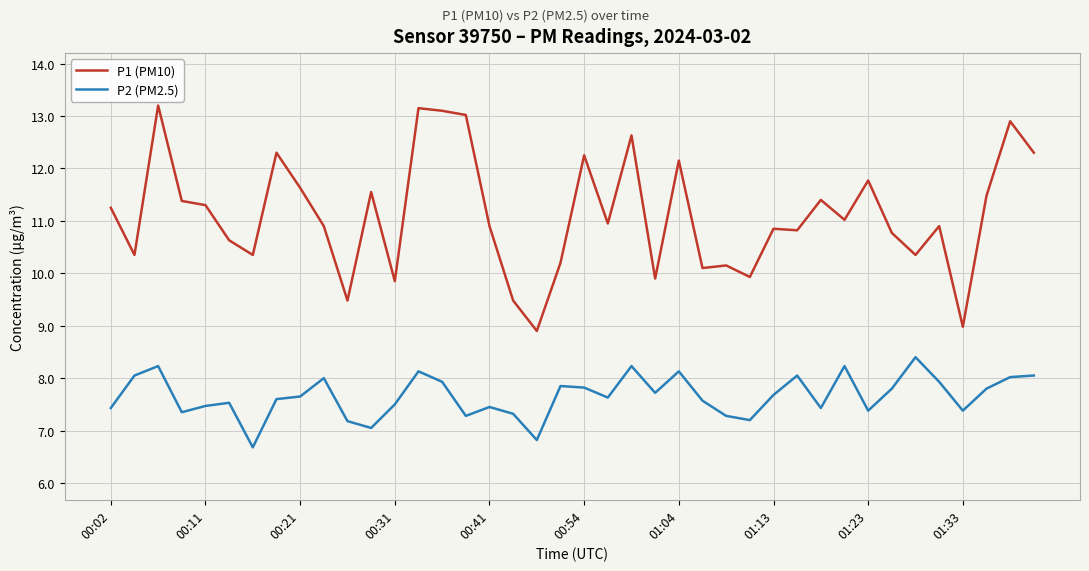

What is the difference between the maximum and minimum values in the P1 (PM10) series?

4.3